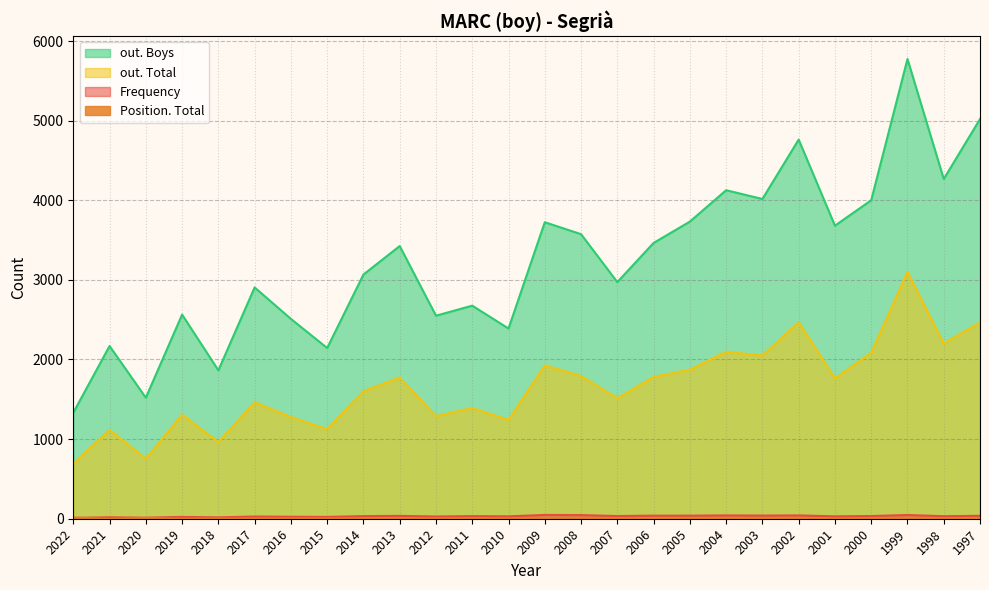

True or false: Frequency and out. Total cross at least once.

False